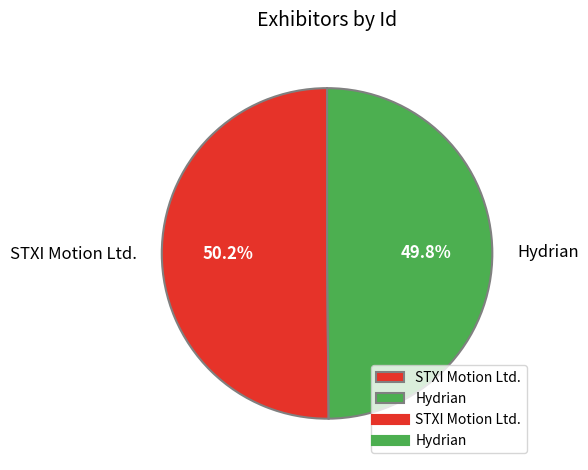

Approximately how many times larger is the value at Hydrian compared to STXI Motion Ltd.?

1.0